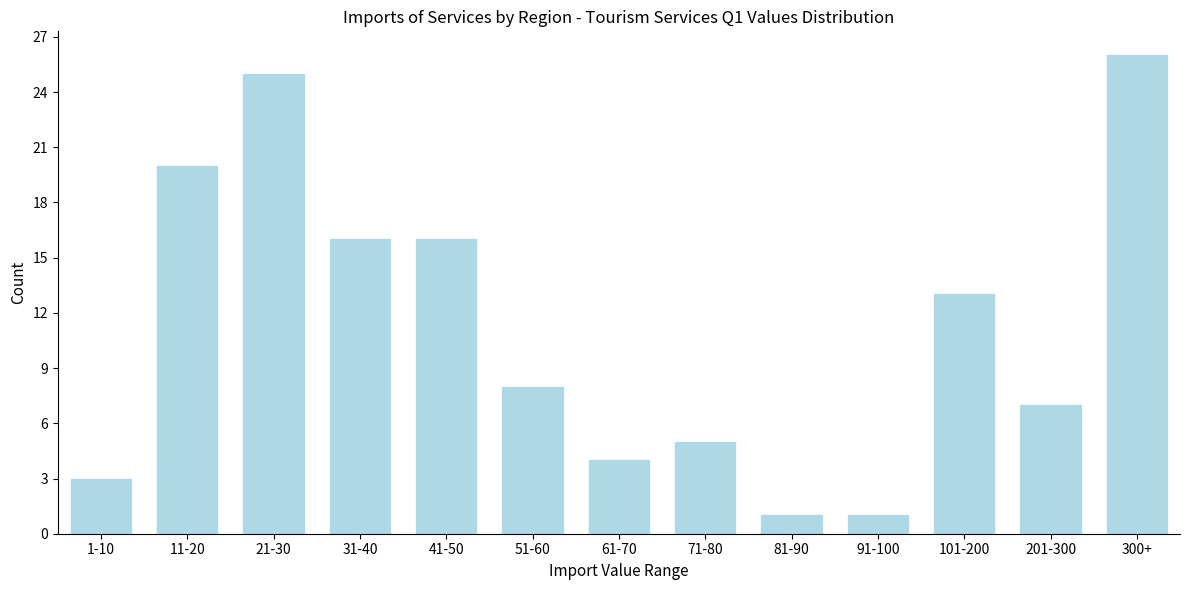

Reading right to left, list all the values displayed in this chart.

300+=26	201-300=7	101-200=13	91-100=1	81-90=1	71-80=5	61-70=4	51-60=8	41-50=16	31-40=16	21-30=25	11-20=20	1-10=3